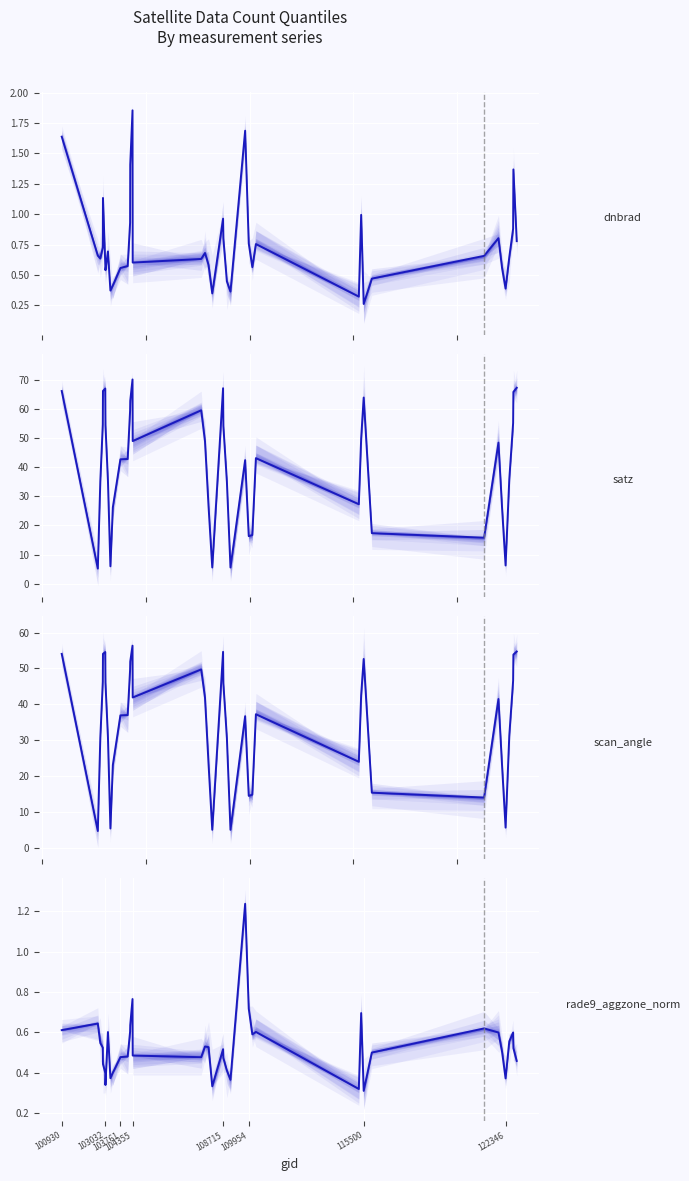

True or false: rade9_aggzone_norm and scan_angle cross at least once.

False